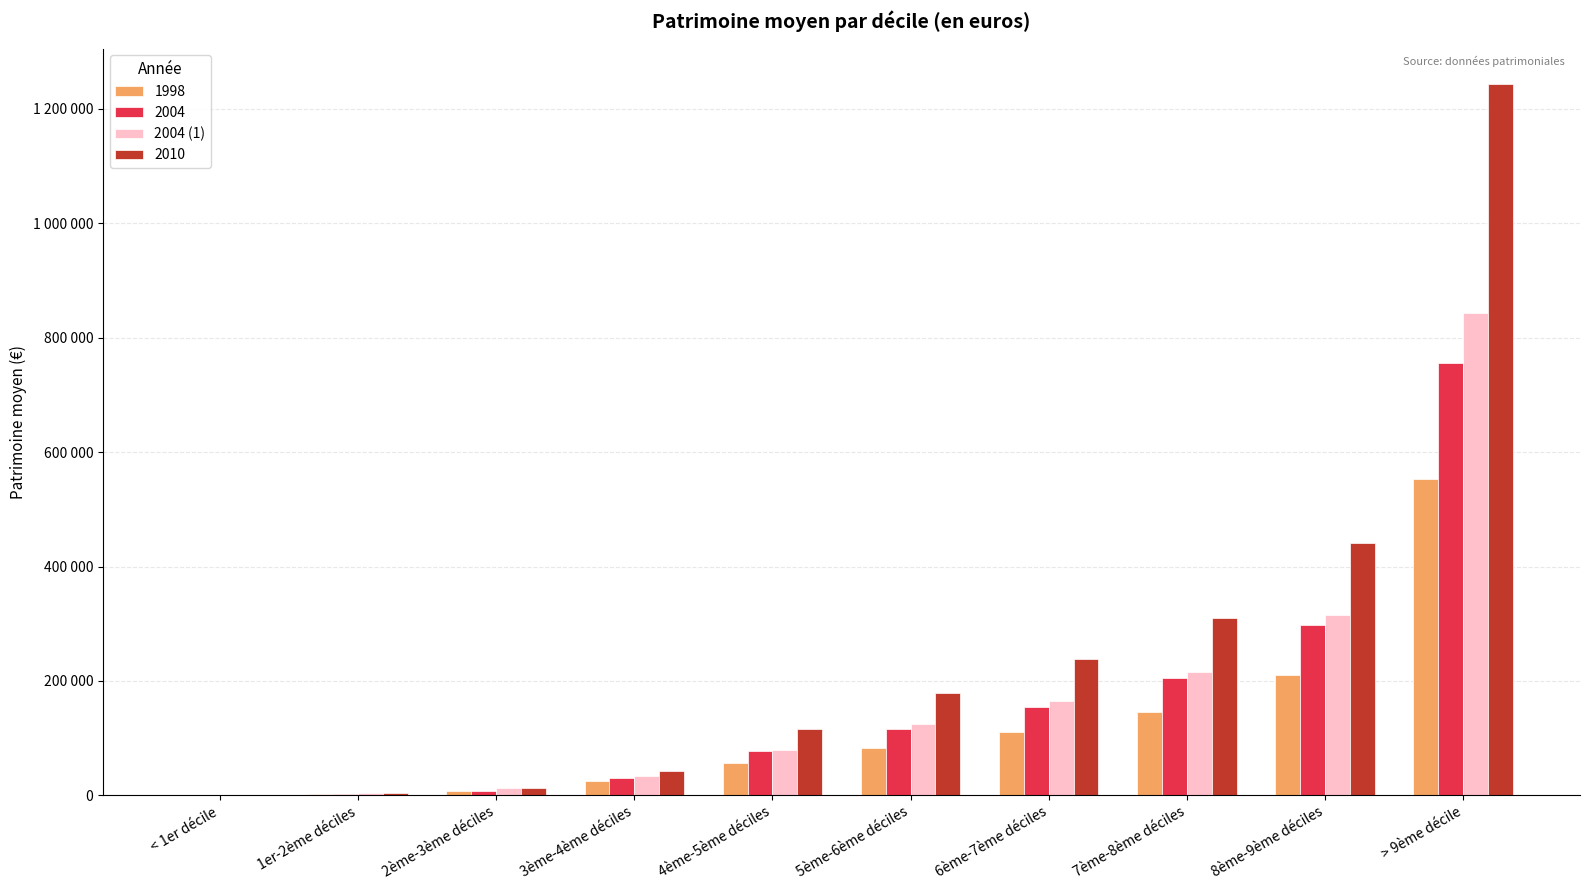

What is the label of the 5th bar from the left?

4ème-5ème déciles